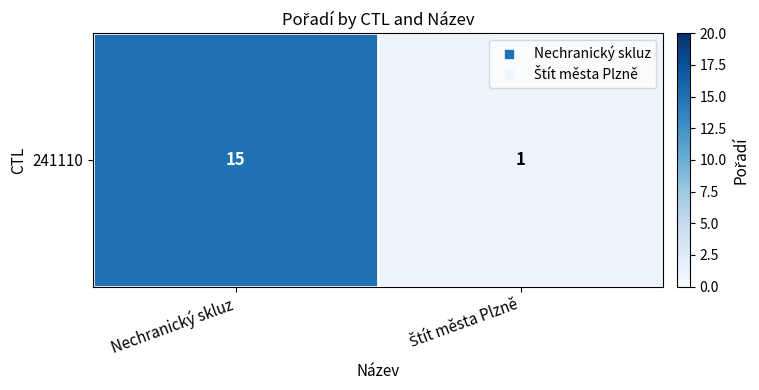

What is the change in value from Nechranický skluz to Štít města Plzně?

-14